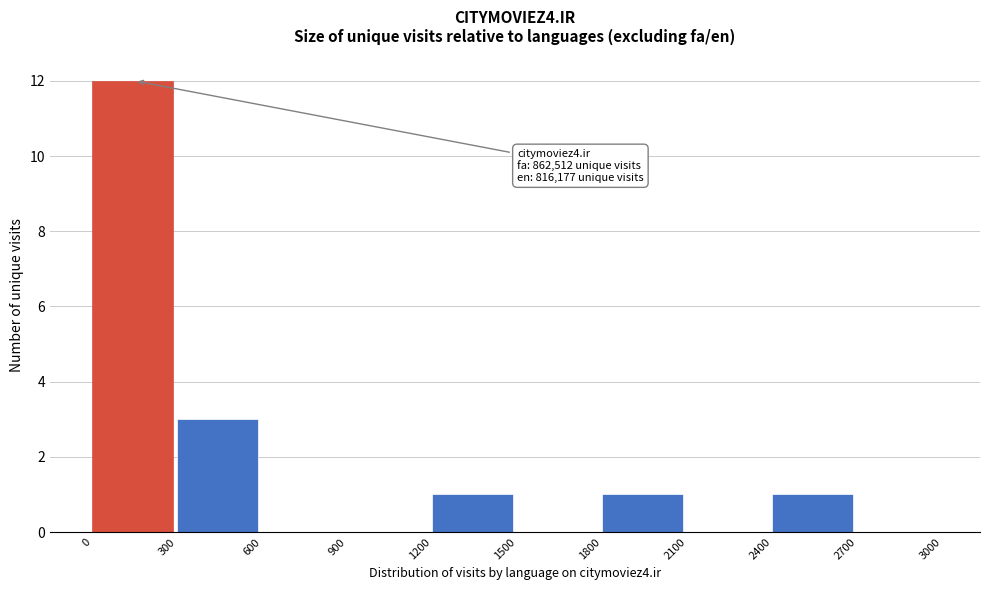

Over which range of the x-axis is the bar tallest?

0 to 300